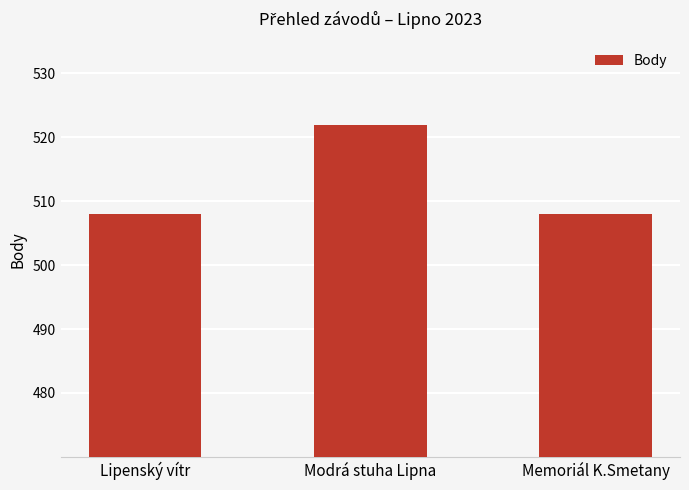

What is the change in value from Lipenský vítr to Modrá stuha Lipna?

+14